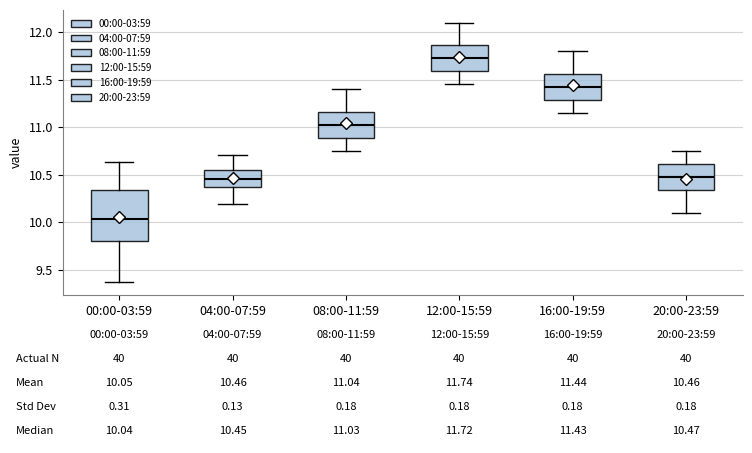

Which box has the lowest median line?

00:00-03:59